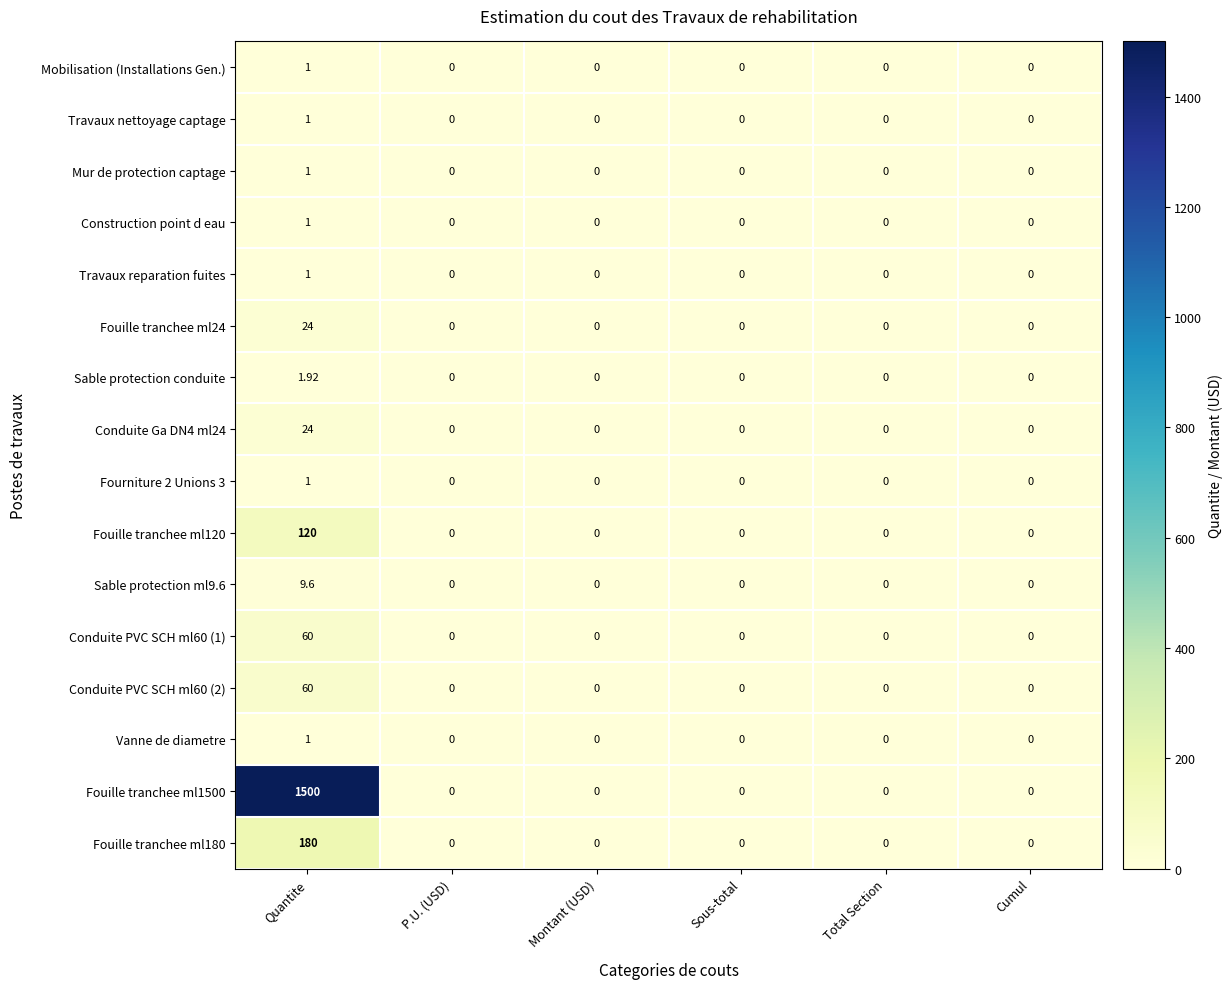

Which series has the largest total across all categories?

Fouille tranchee ml1500